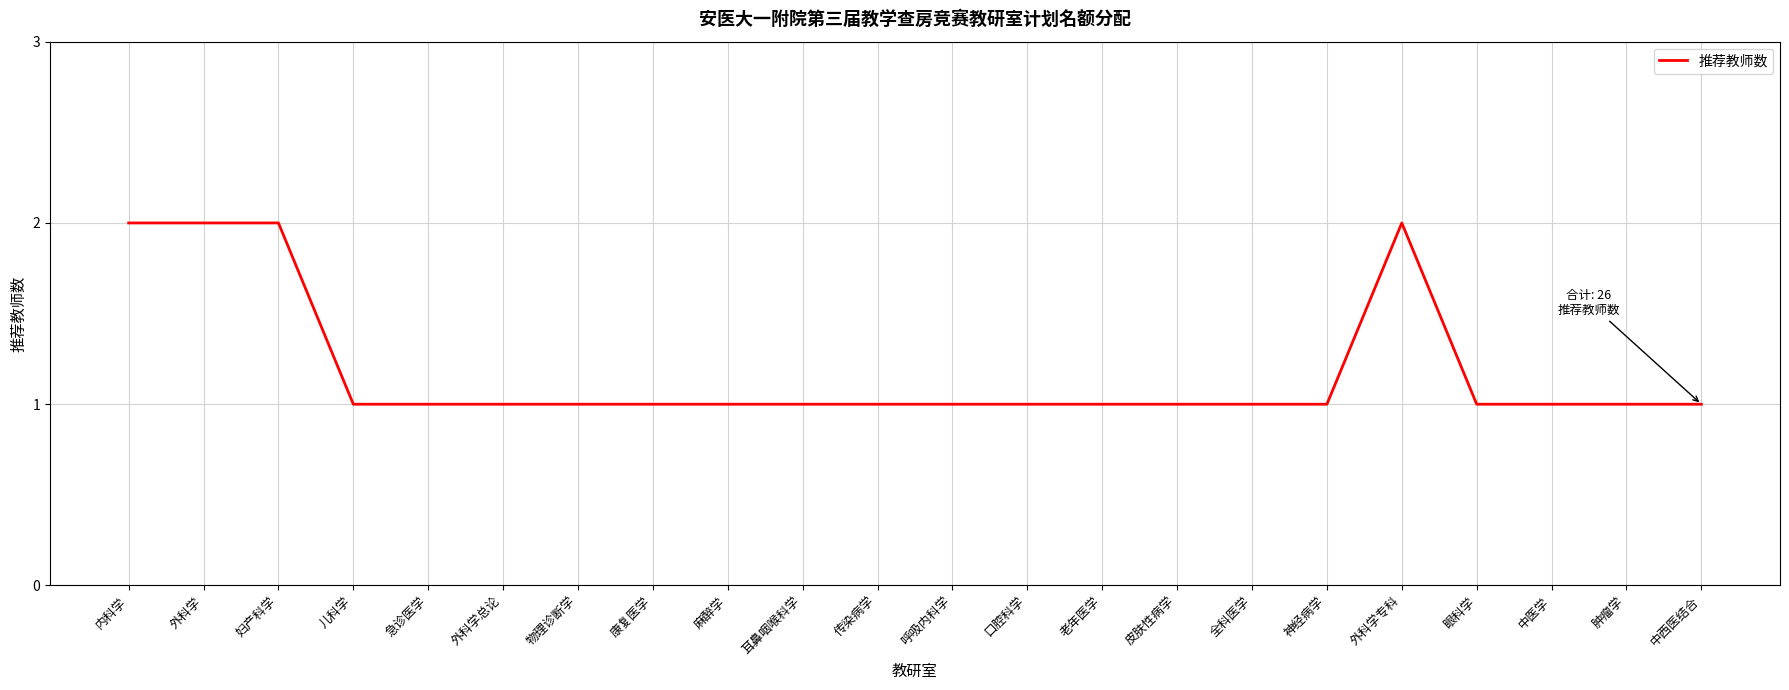

What is the change in value from 妇产科学 to 康复医学?

-1